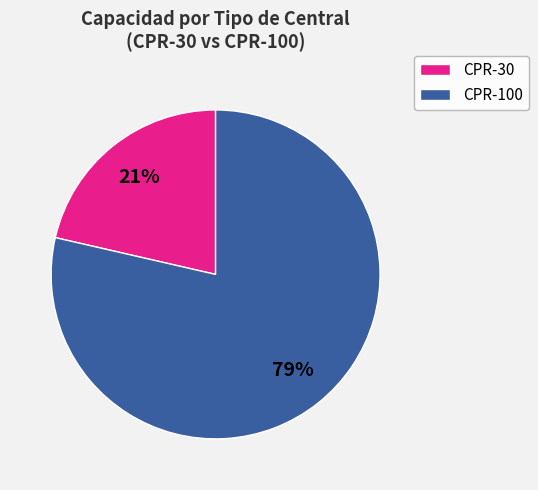

Approximately how many times larger is the value at CPR-30 compared to CPR-100?

0.3